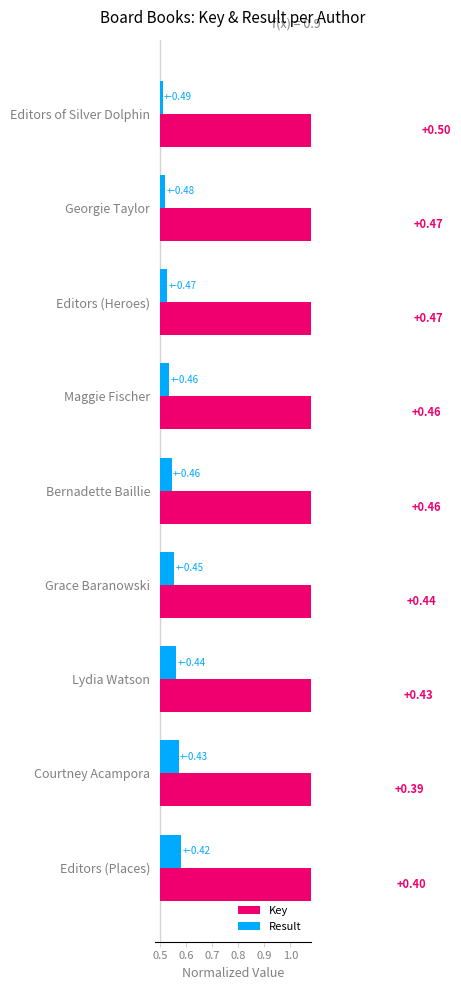

What are all the series names shown in the legend?

Key, Result